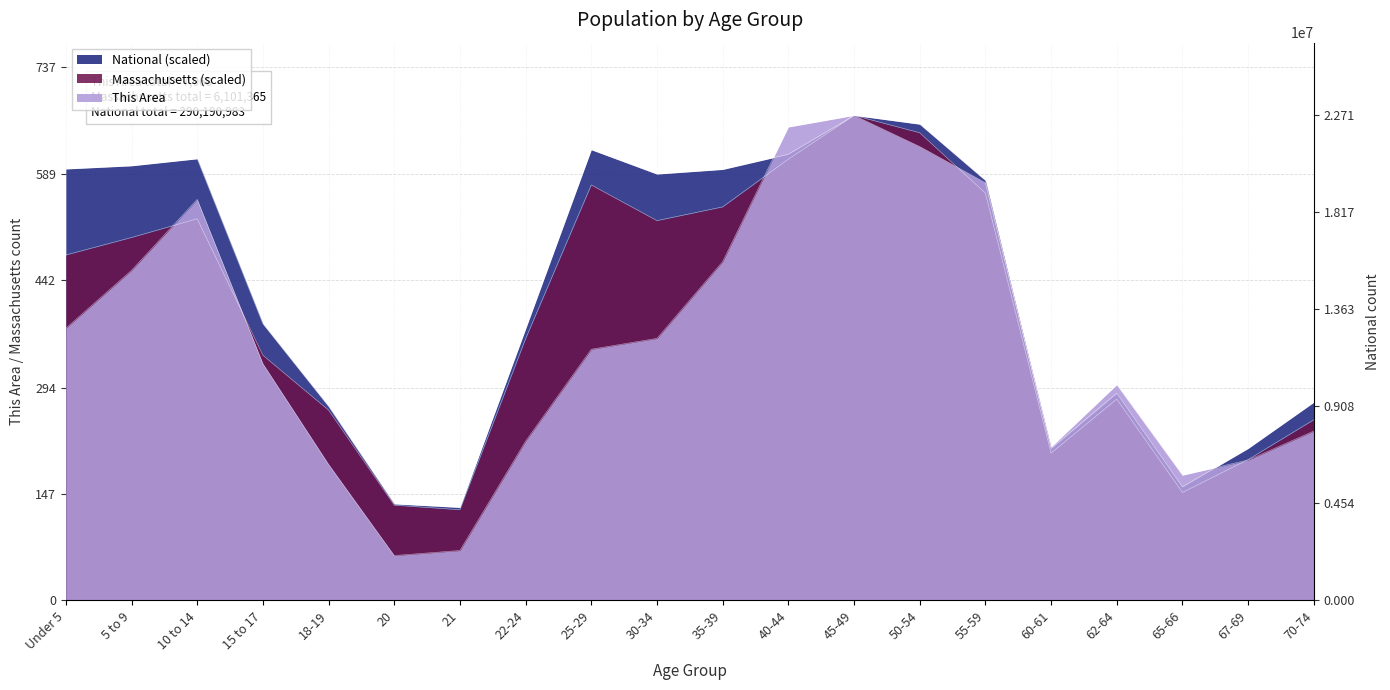

What position from the left is 40-44?

12